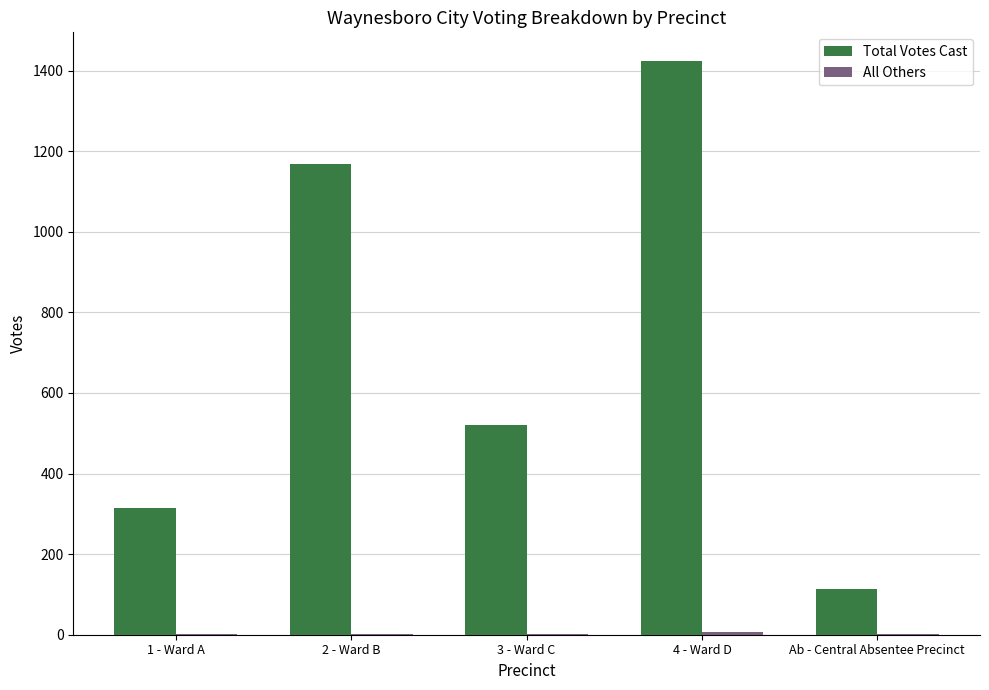

At which category is the sum across all series the highest?

4 - Ward D